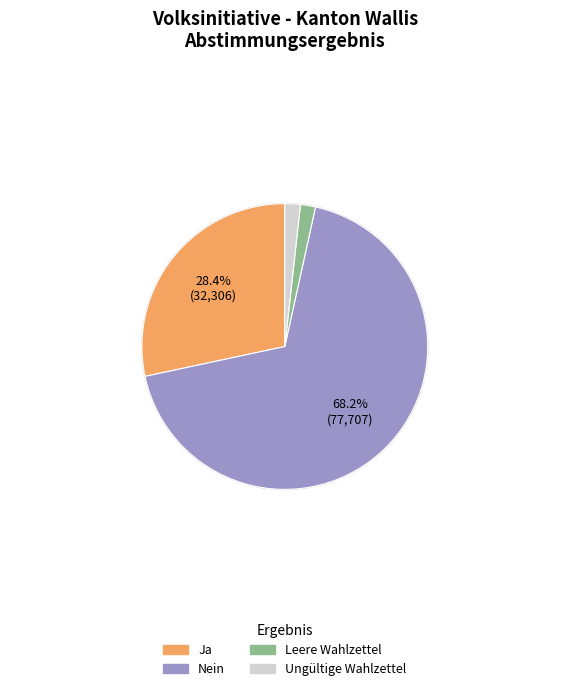

To the nearest percent, what portion does Ja represent?

28%